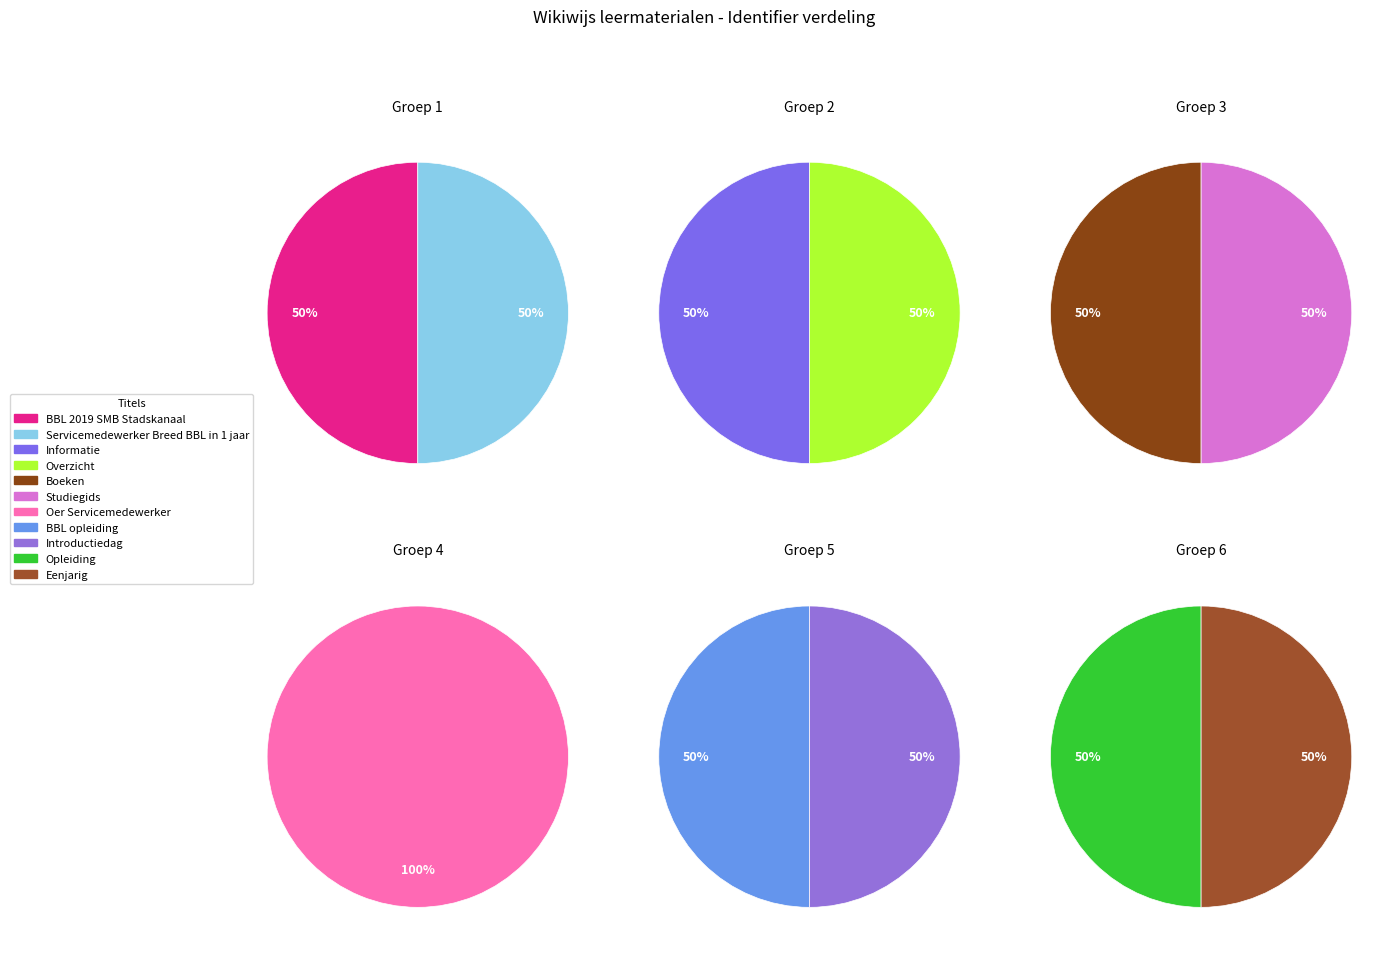

Is Opleiding the majority of the pie?

No